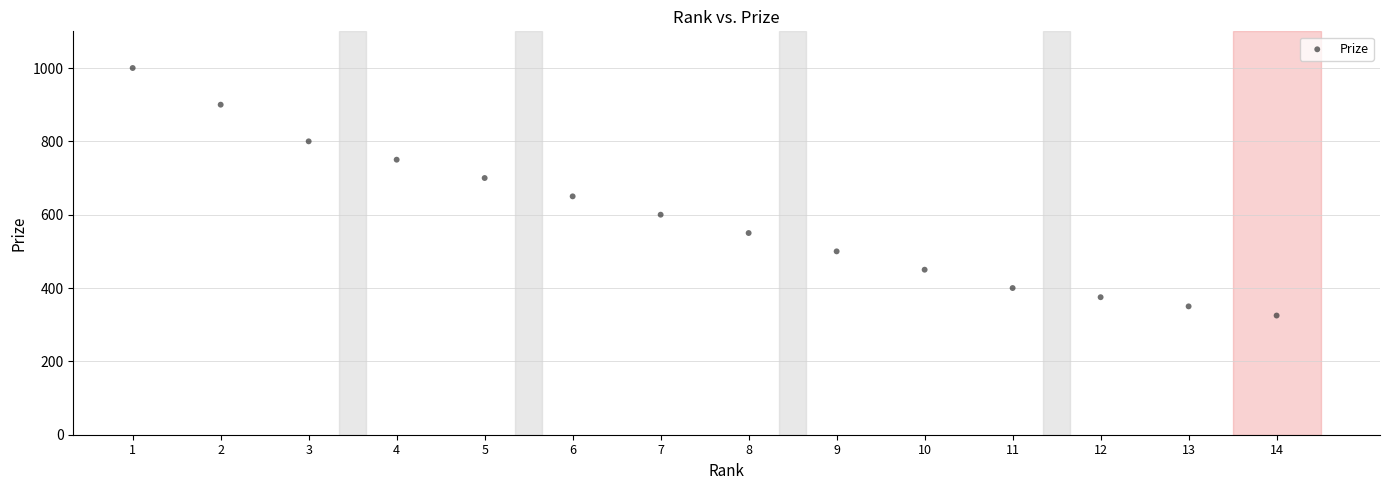

What Y value in the scatter plot is closest to 662?

650